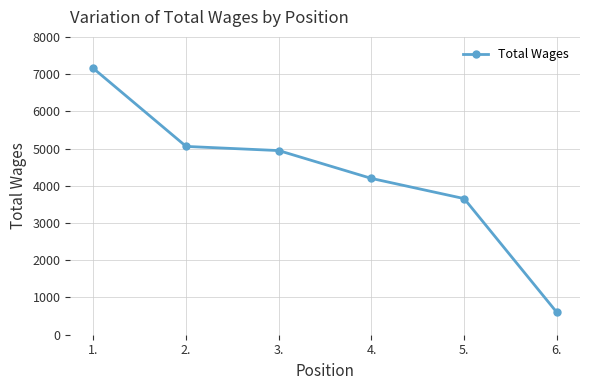

Reading left to right, what are all the values shown in this chart?

1.=7152	2.=5058	3.=4946	4.=4198	5.=3656	6.=600